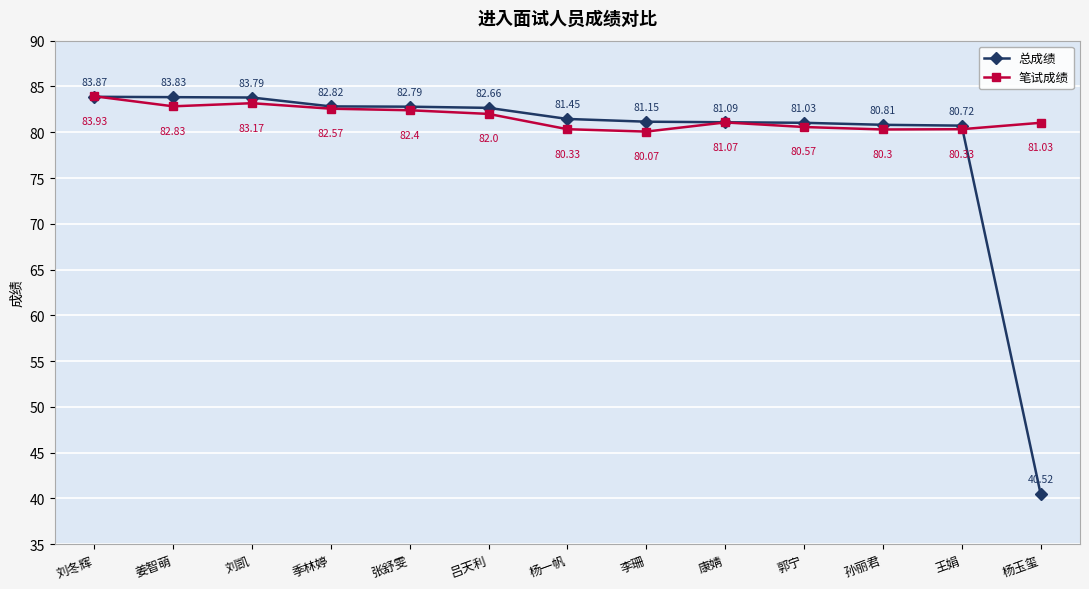

Rank the series at 张舒雯 from highest to lowest value.

总成绩, 笔试成绩